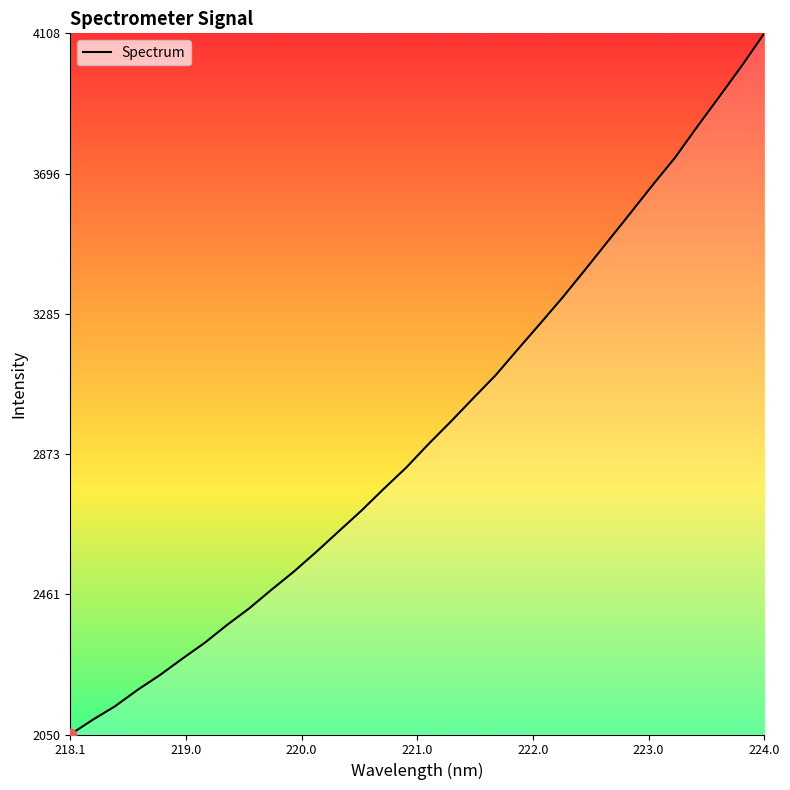

What is the smallest value displayed?

2049.9